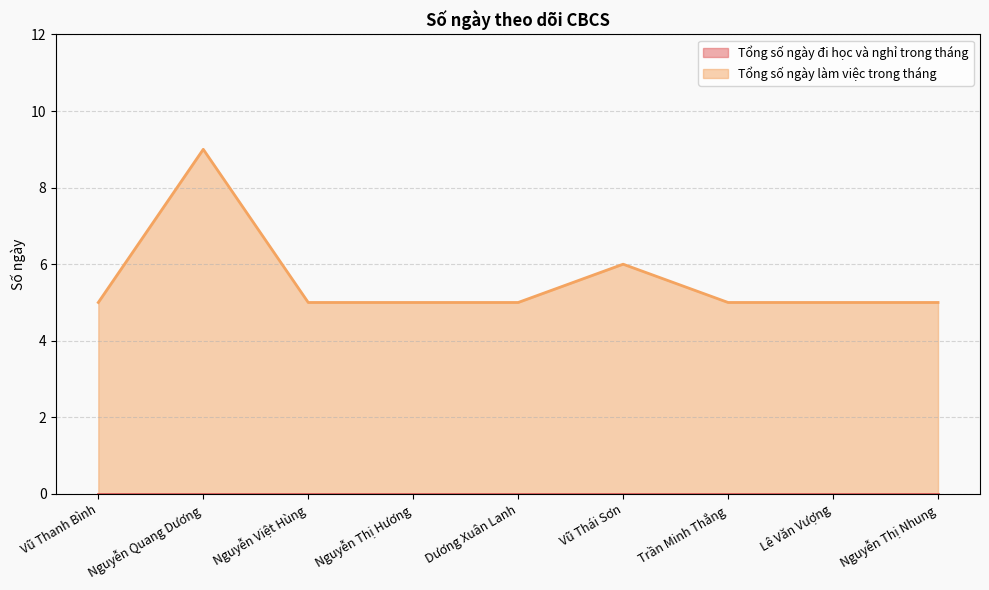

What is the ratio of the value at Vũ Thanh Bình to the value at Nguyễn Thị Hương?

1.0